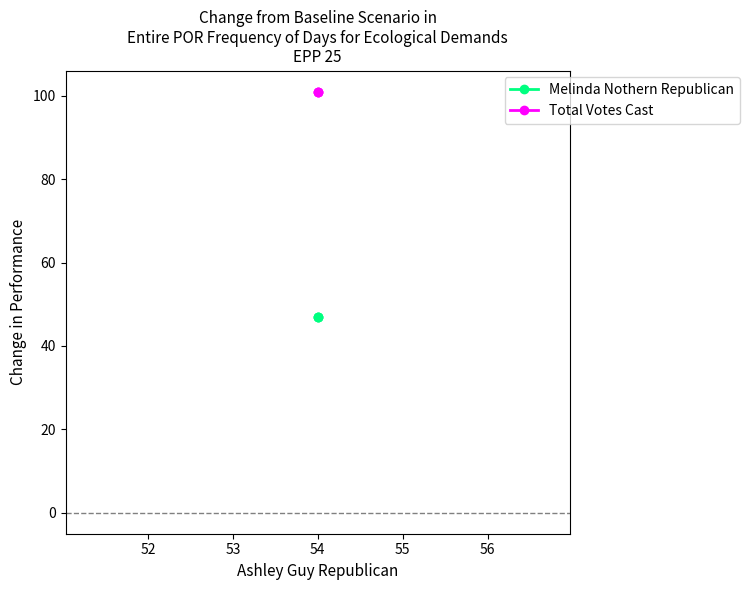

How many distinct data groups are displayed?

2